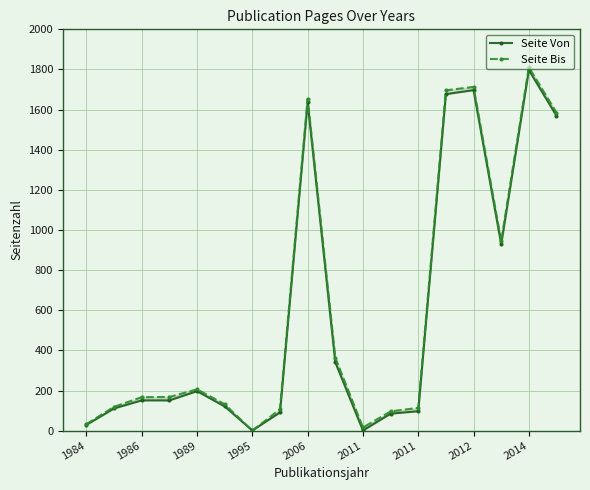

What is the difference between the highest and lowest values at 2012?

16